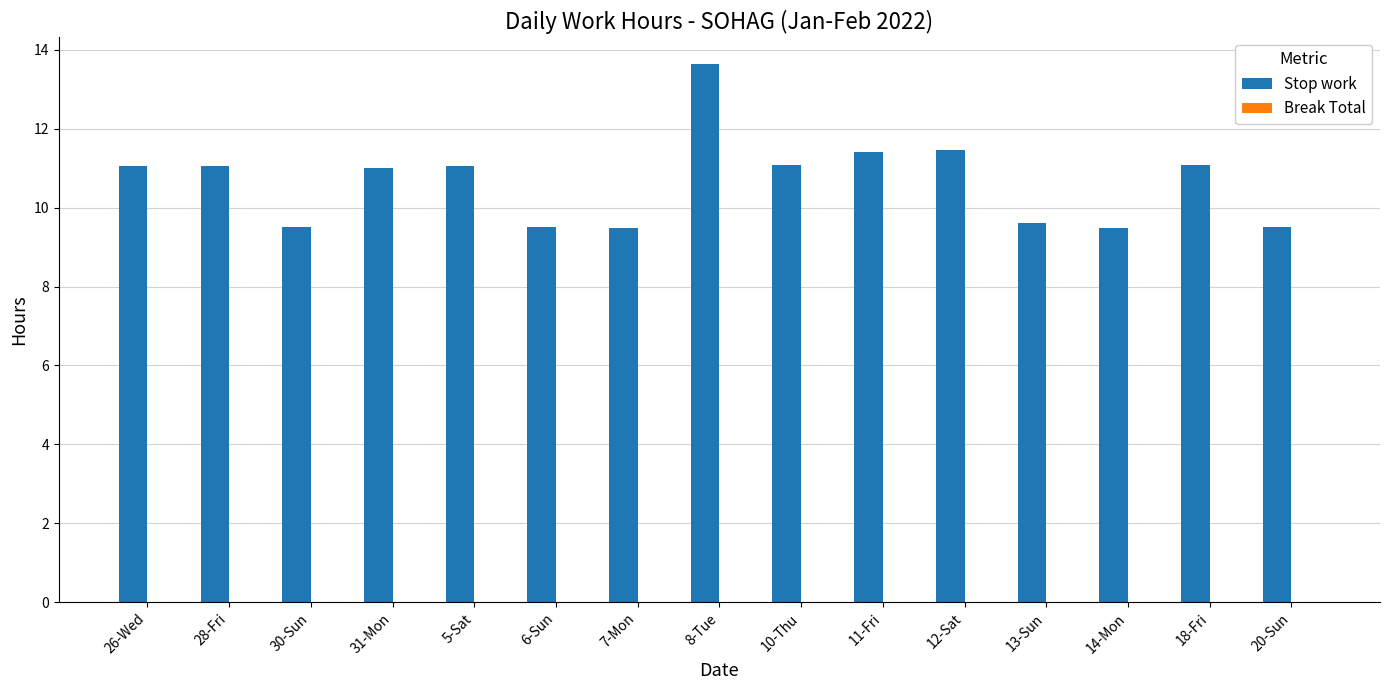

What is the label of the 14th bar from the left?

18-Fri